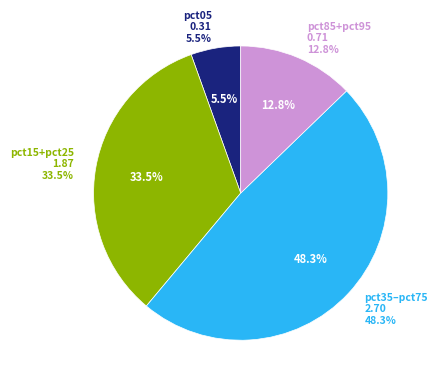

To the nearest percent, what percentage of the pie is pct75?

8%